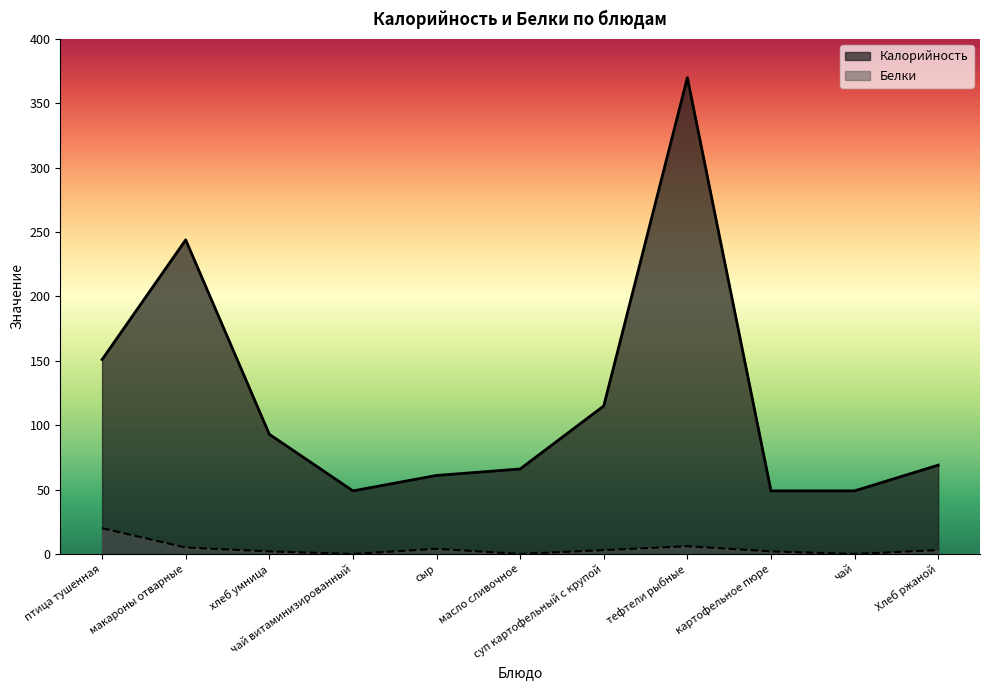

True or false: Белки and Калорийность intersect in this chart.

False